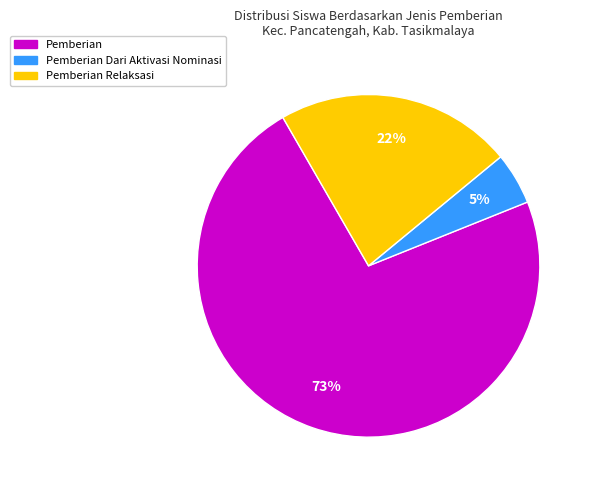

Count the number of slices in the pie.

3